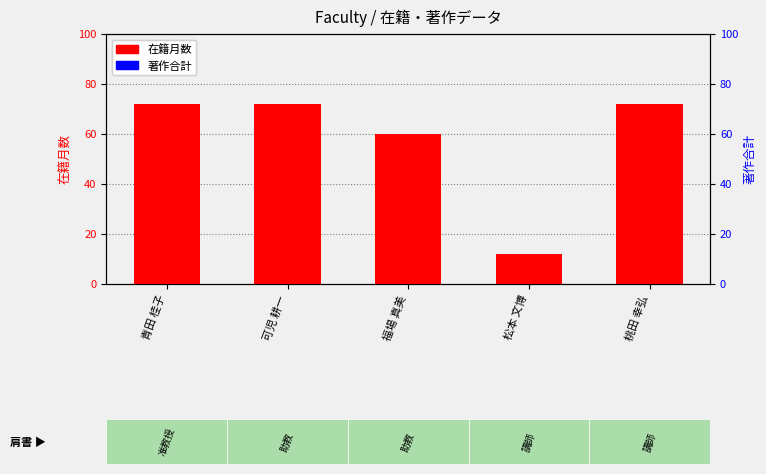

What is the sum of the 在籍月数 values at 可児 耕一 and 青田 桂子?

144